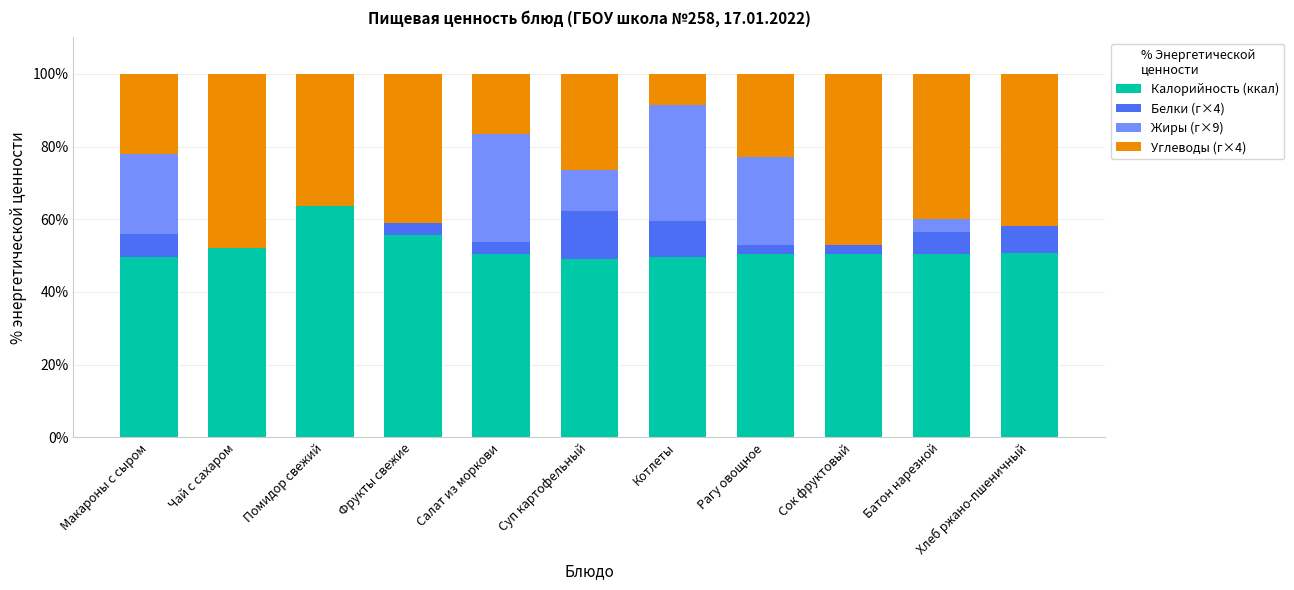

What is the total value across all series at Рагу овощное?

100.0